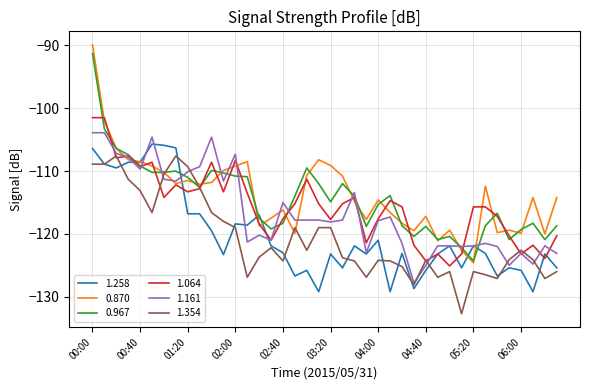

Which series has the largest range (max minus min)?

0.870